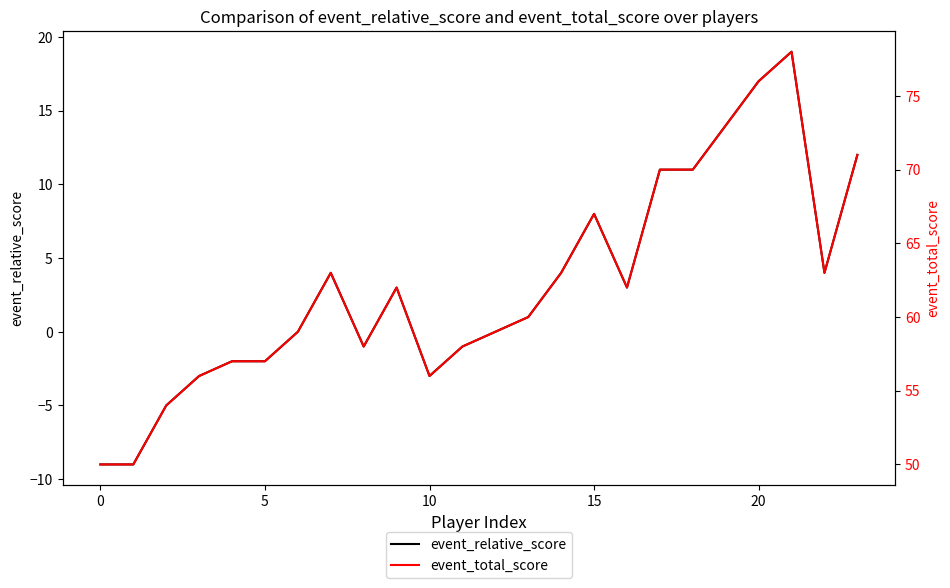

Does the chart have visible grid lines?

No